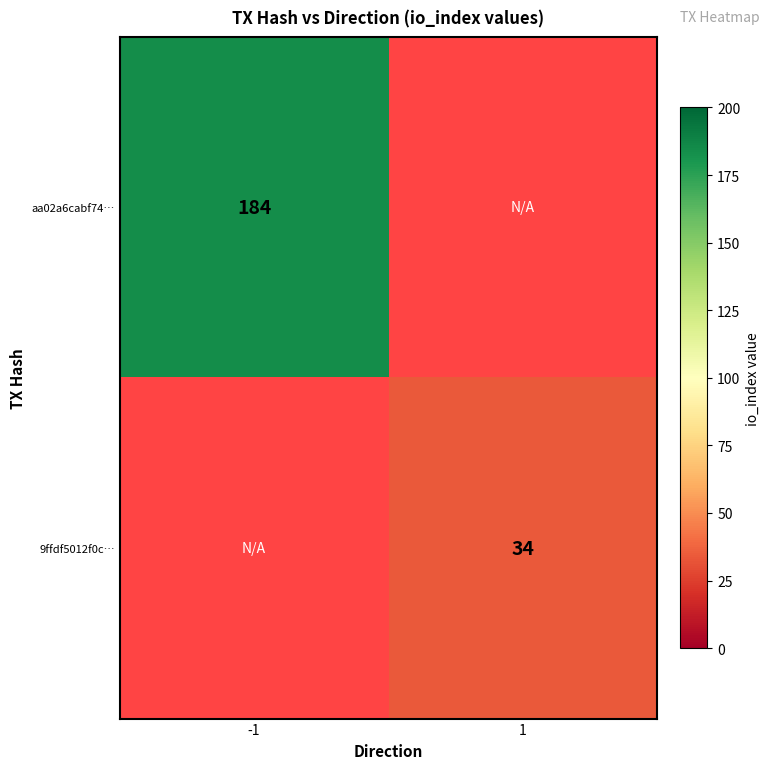

The 9ffdf5012f0c… series shows 34 at 1. True or false?

True